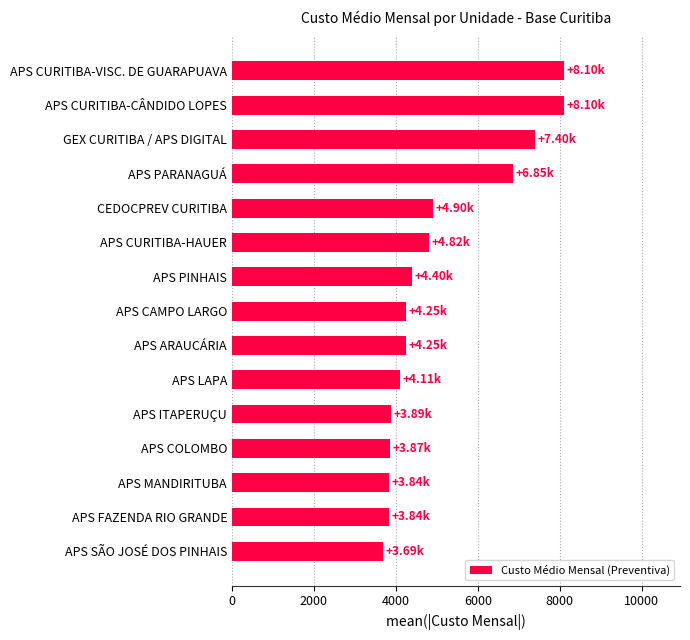

What is the minimum value shown in the chart?

3694.7